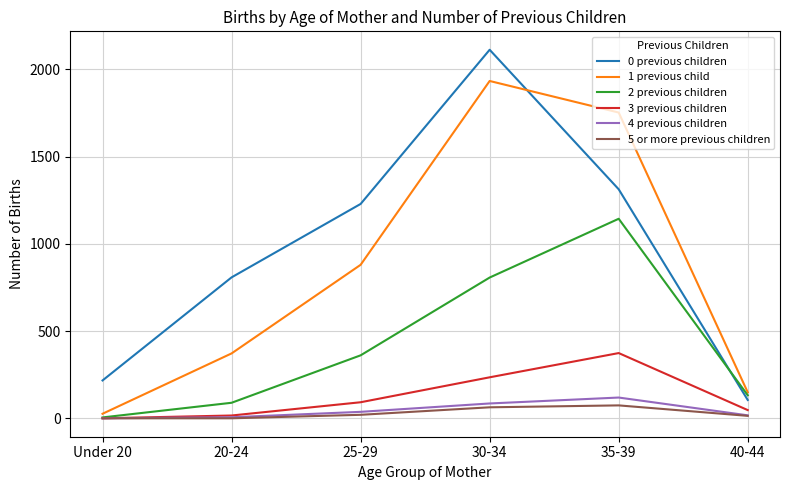

At which category is the sum across all series the highest?

30-34